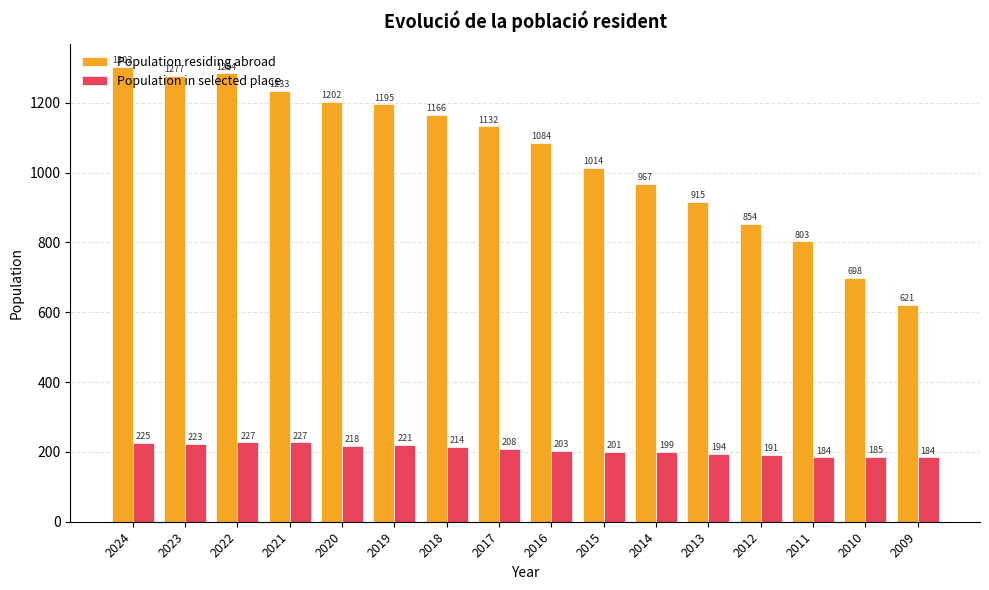

Is the value of Population residing abroad at 2021 greater than the value of Population in selected place at 2019?

Yes